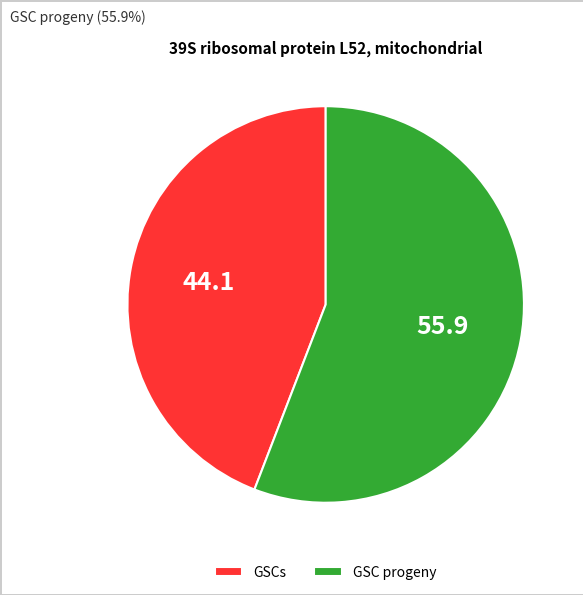

Rank the categories by value from lowest to highest.

GSCs, GSC progeny